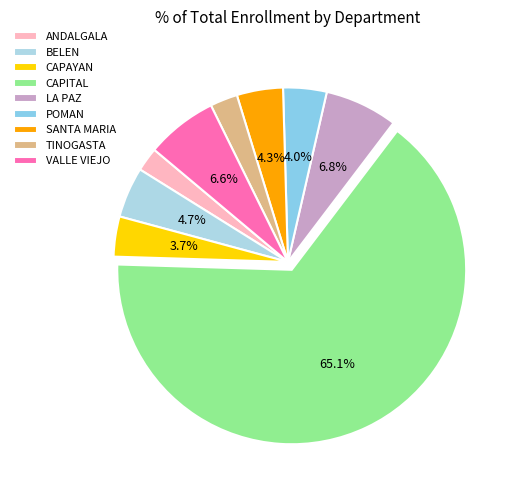

To the nearest percent, what percentage of the pie is CAPITAL?

65%